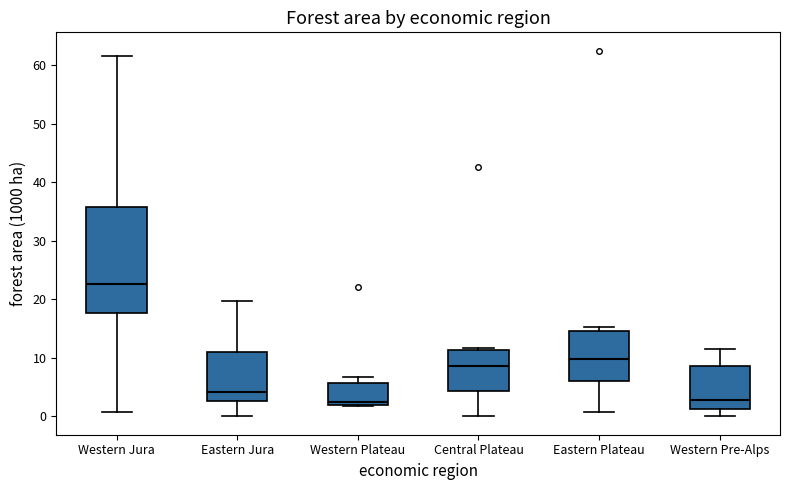

Where does the median line of the box for Central Plateau sit on the y-axis? The values are not printed on the chart, so give them approximately, as read against the axis.

9